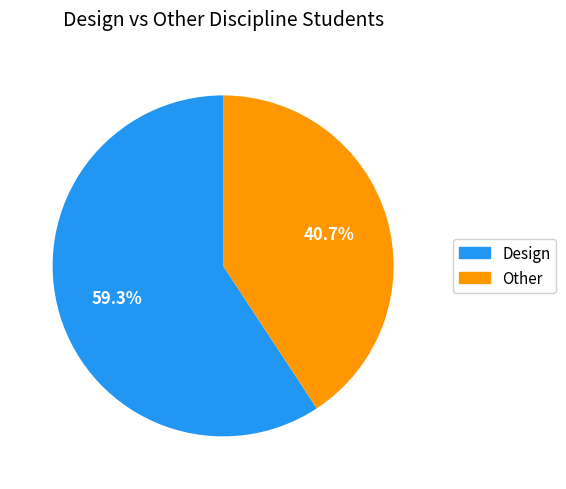

Which category accounts for the majority?

Design